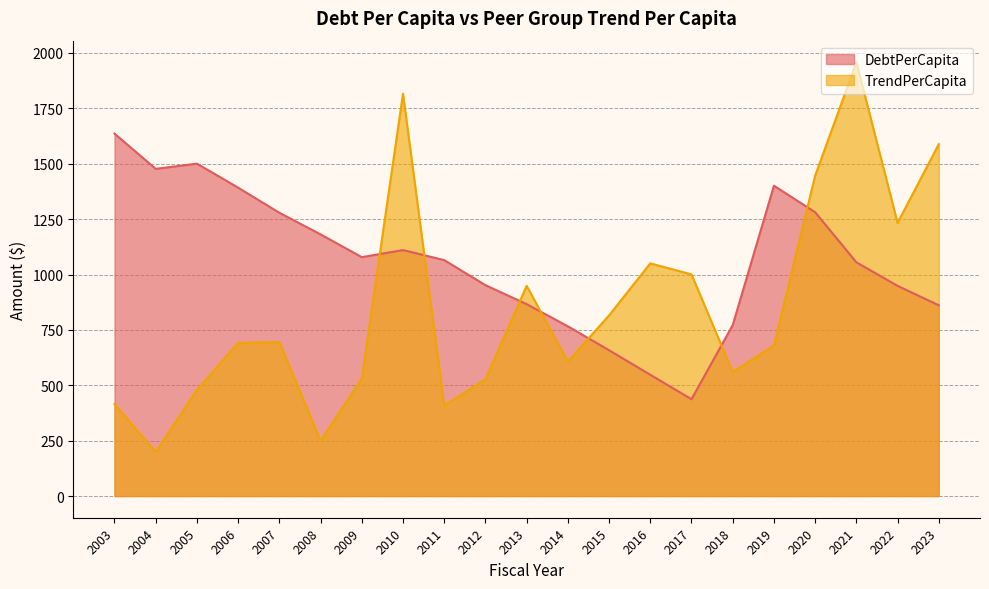

In TrendPerCapita, how many points are lower than both neighbors (excluding endpoints)?

6